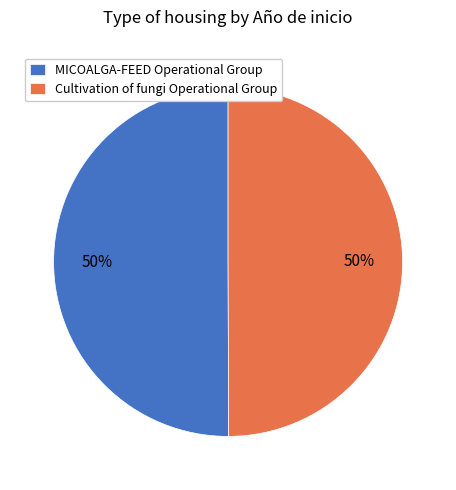

How many slices are in this pie chart?

2